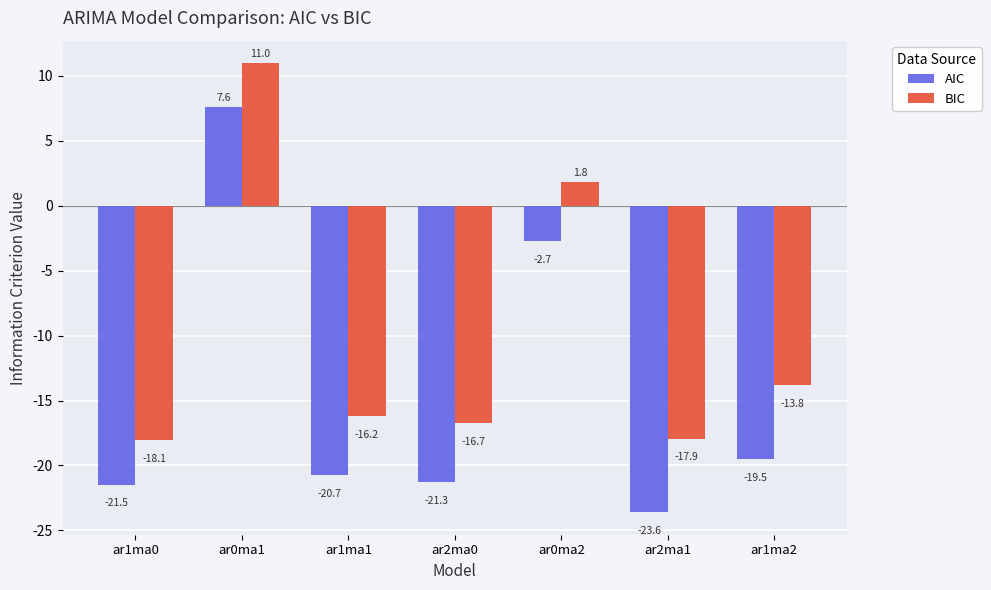

What is the difference between the highest and lowest values at ar1ma1?

4.5